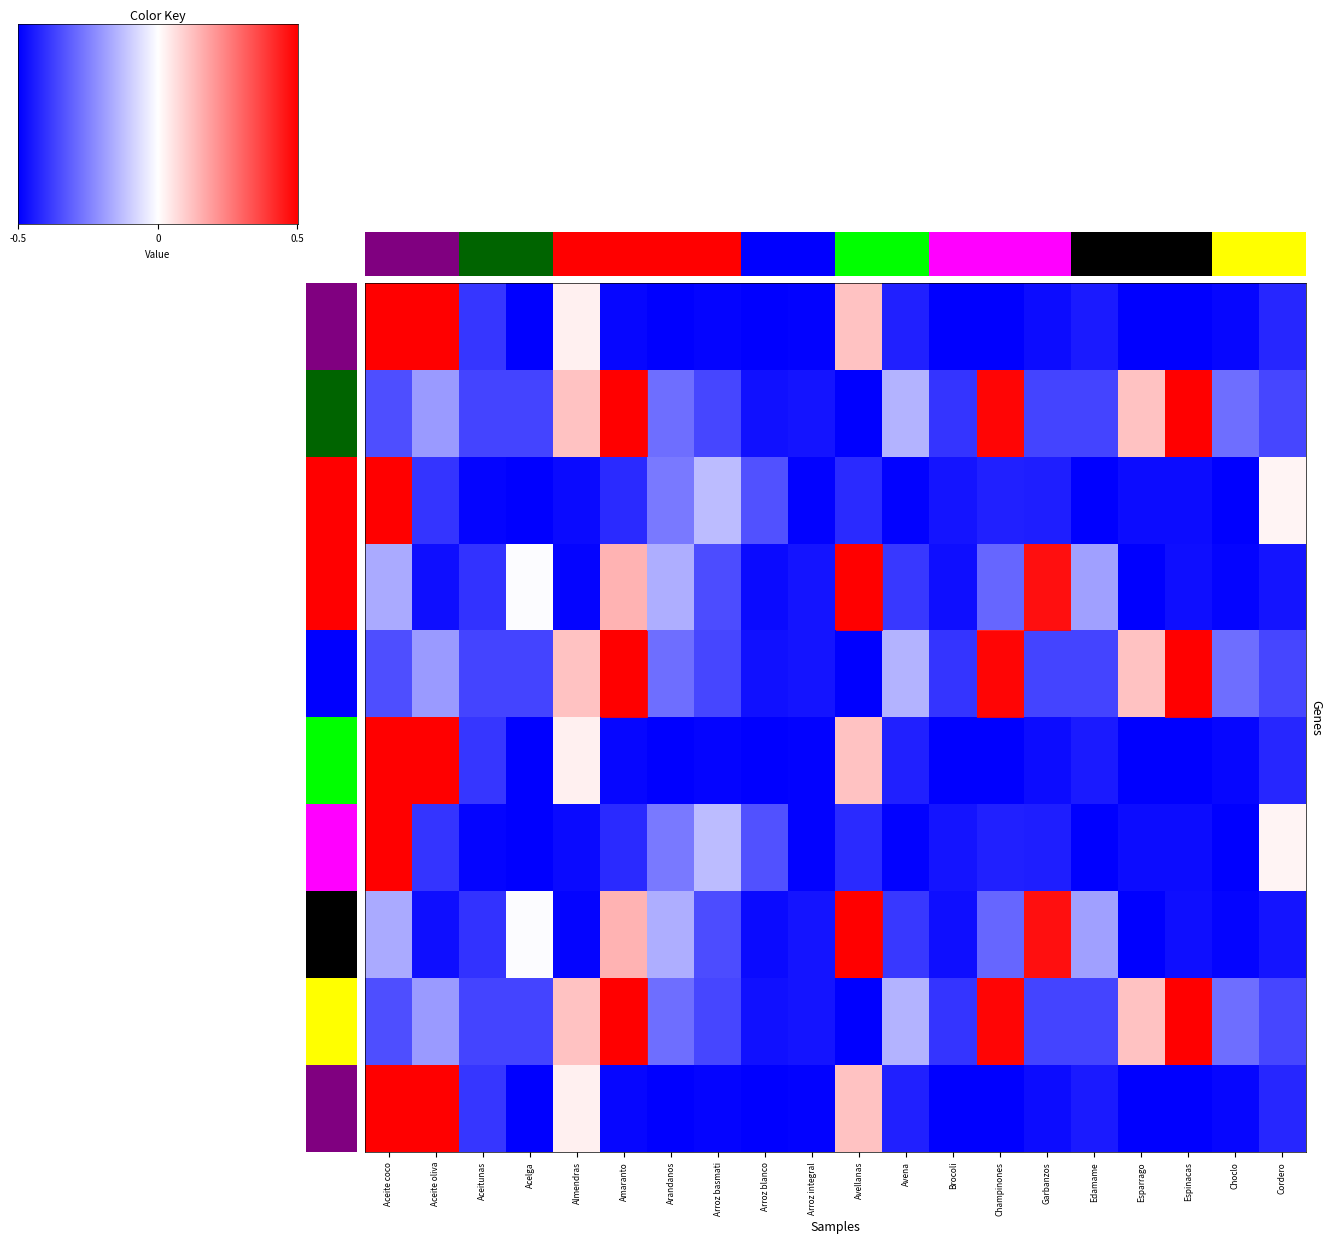

True or false: Receta-1 has a value of -0.8 at Arroz blanco.

False